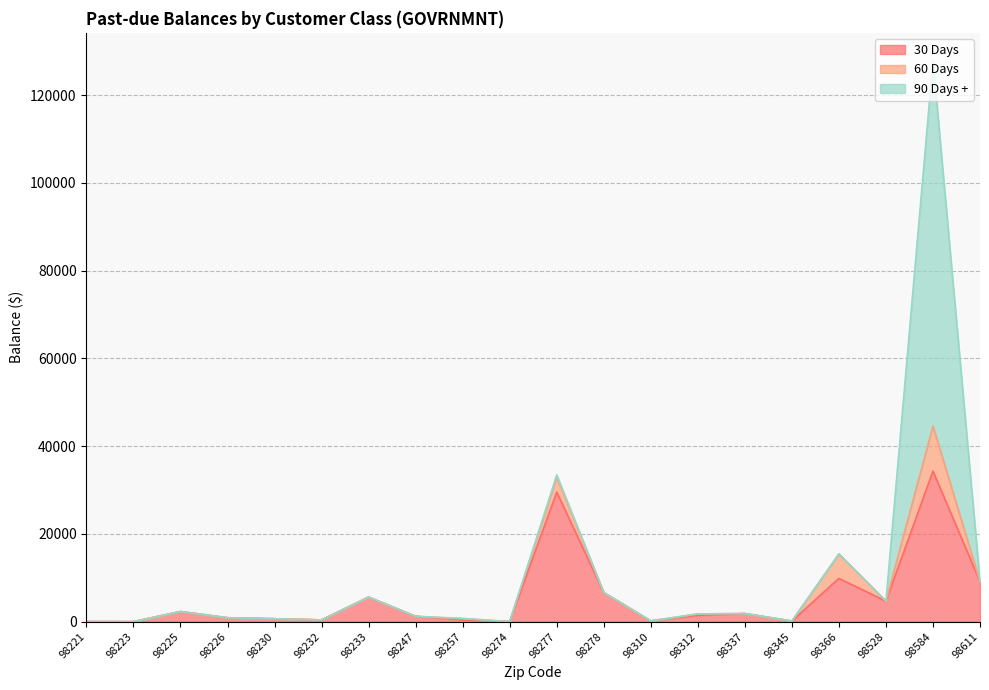

Is the value of 30 Days at 98366 greater than the value of 60 Days at 98230?

Yes